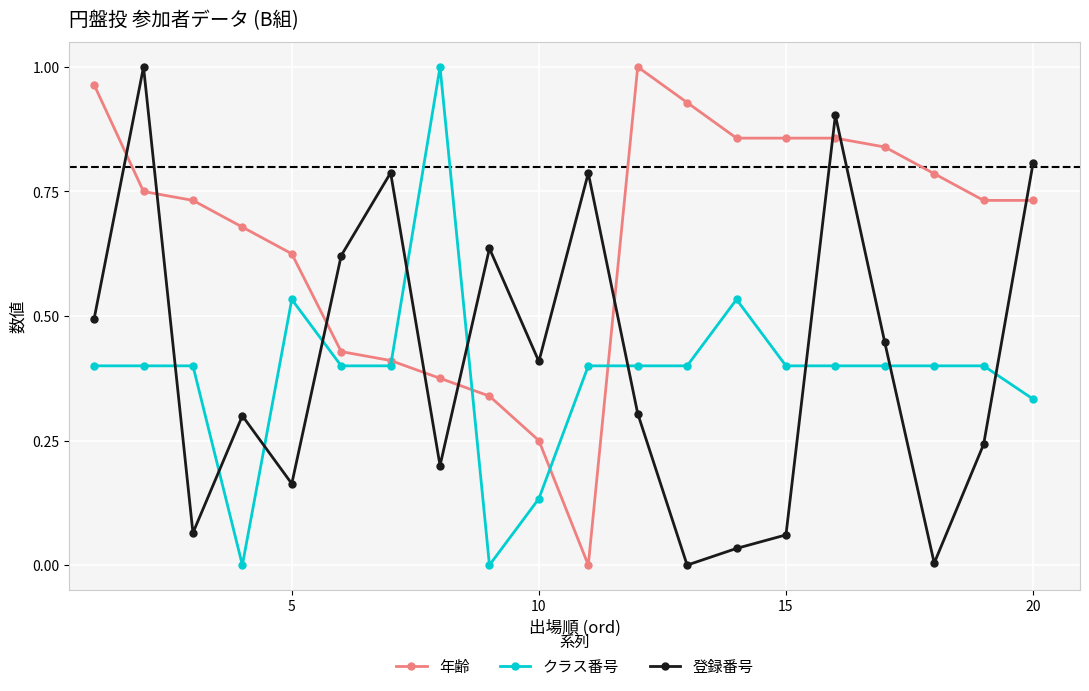

How many times do 登録番号 and 年齢 cross each other?

9